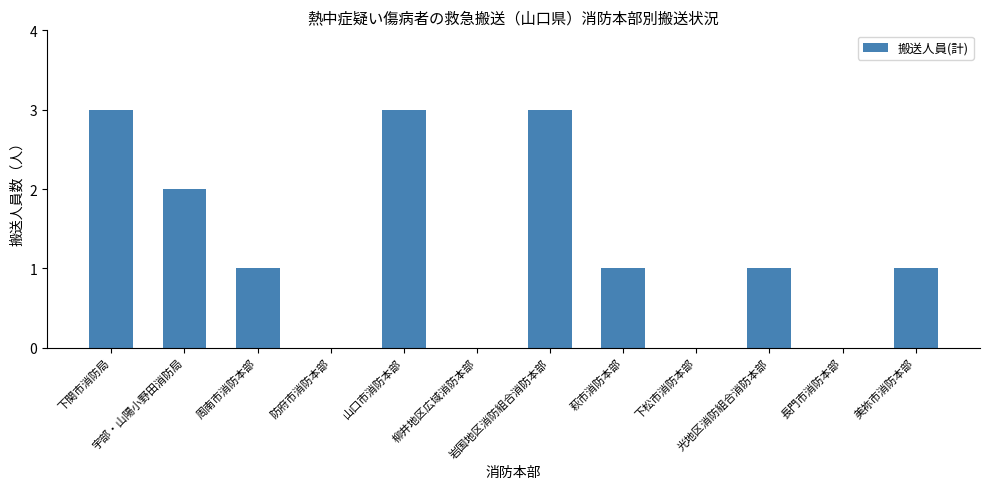

What is the sum of all values?

15